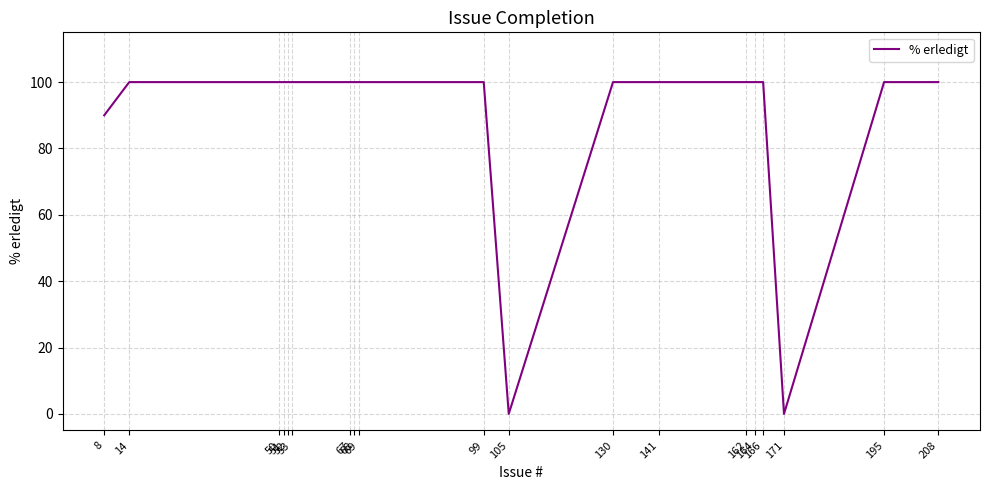

Read the value at 50, to the nearest 10.

100